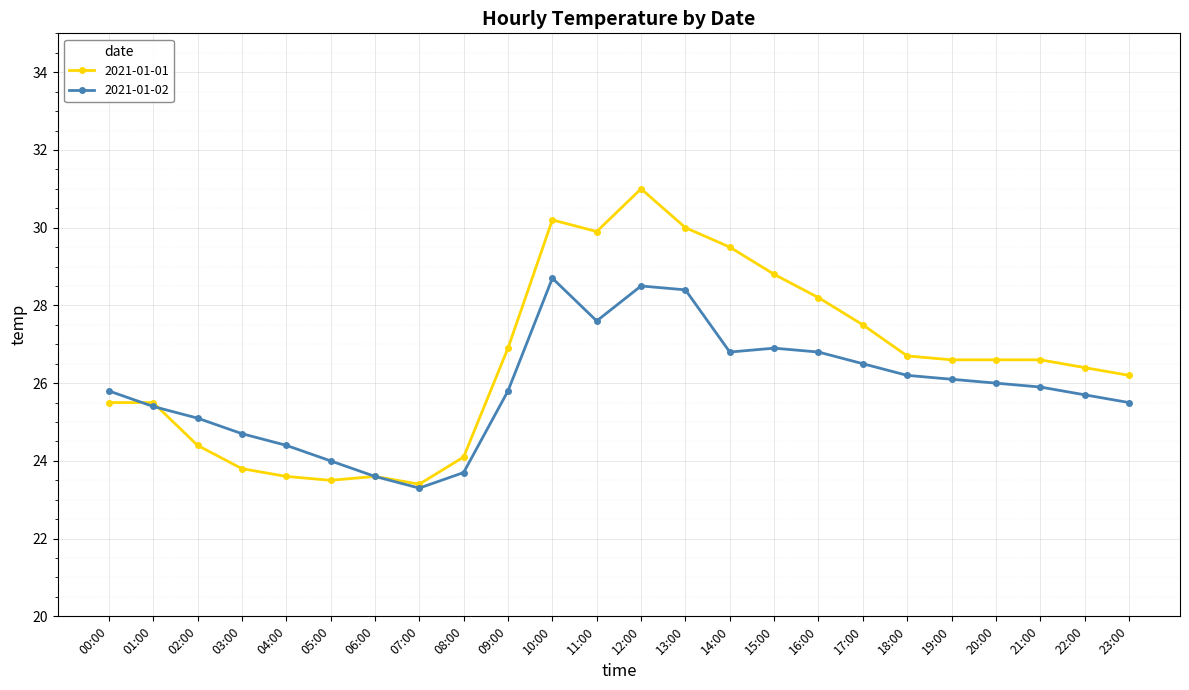

What is the value of the 2021-01-02 point at the 2nd from the left?

25.4